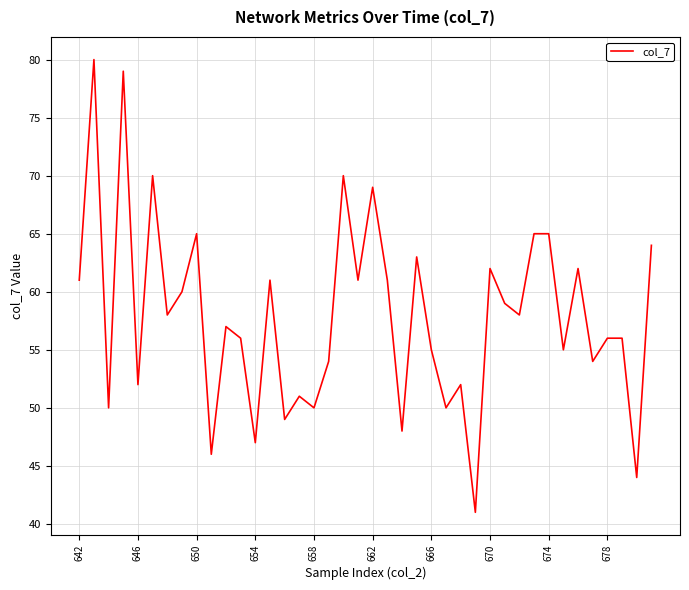

What is the smallest value displayed?

41